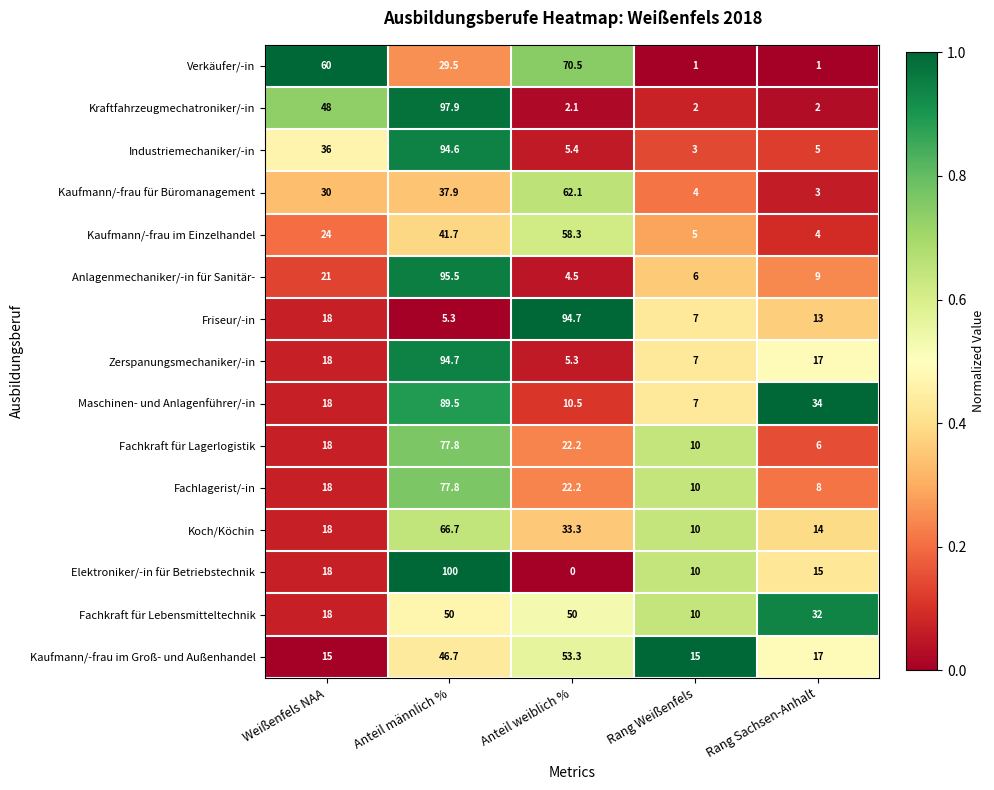

What is the average value of the Anlagenmechaniker/-in für Sanitär- series?

27.2